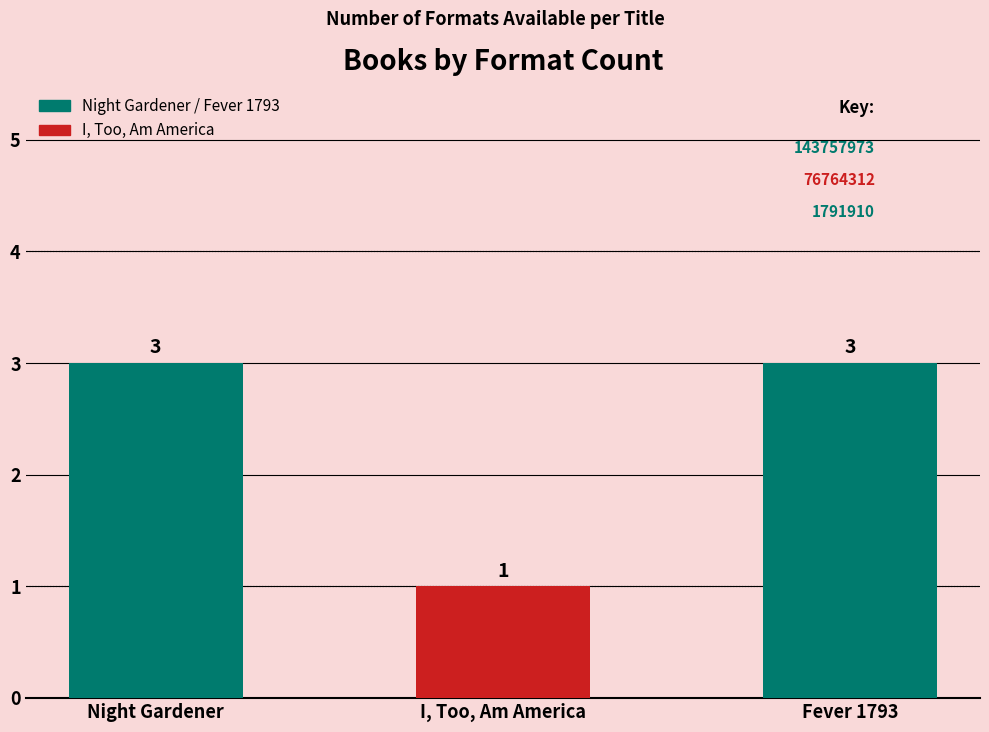

What is the ratio of the value at Fever 1793 to the value at Night Gardener?

1.0